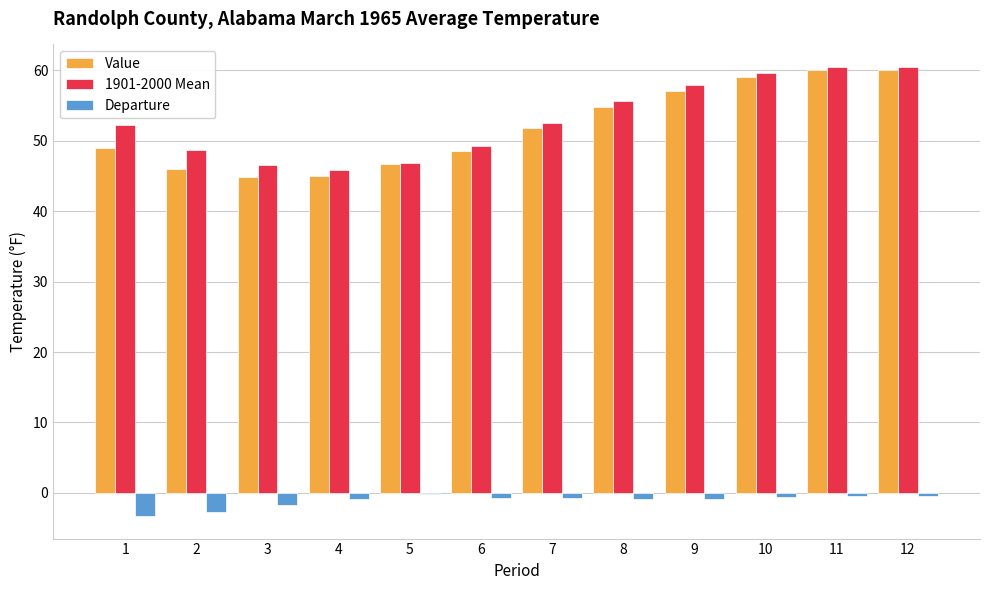

Is it true that Value equals 48.5 at 6?

True